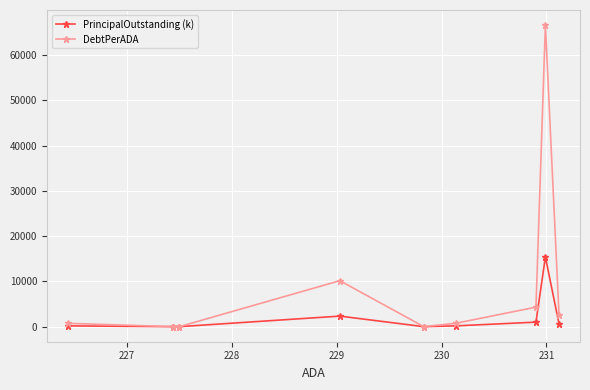

Which series has the largest total across all categories?

DebtPerADA